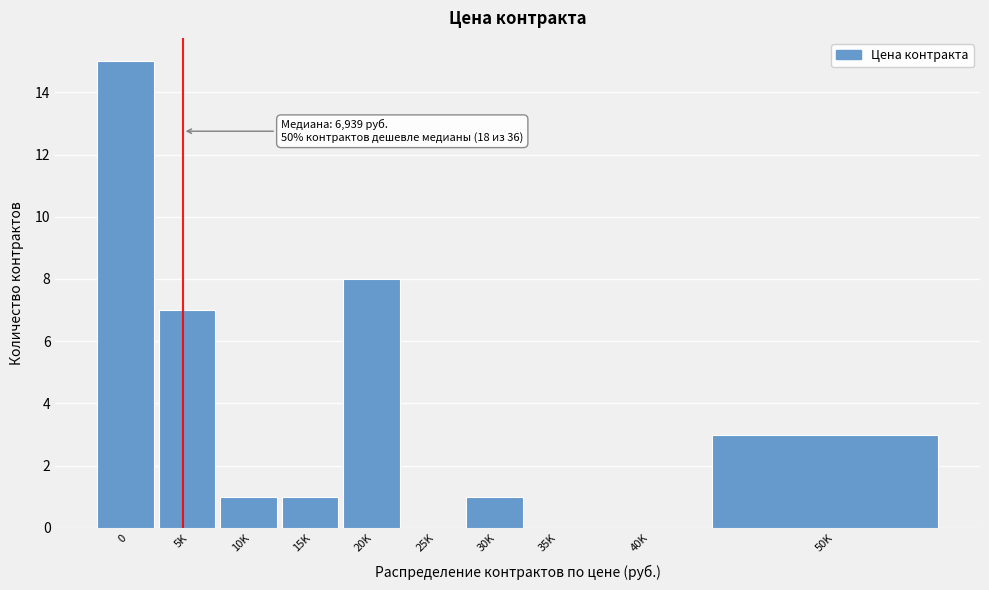

Reading left to right, what are all the values shown in this chart?

0=15	5K=7	10K=1	15K=1	20K=8	25K=0	30K=1	35K=0	40K=0	50K=3